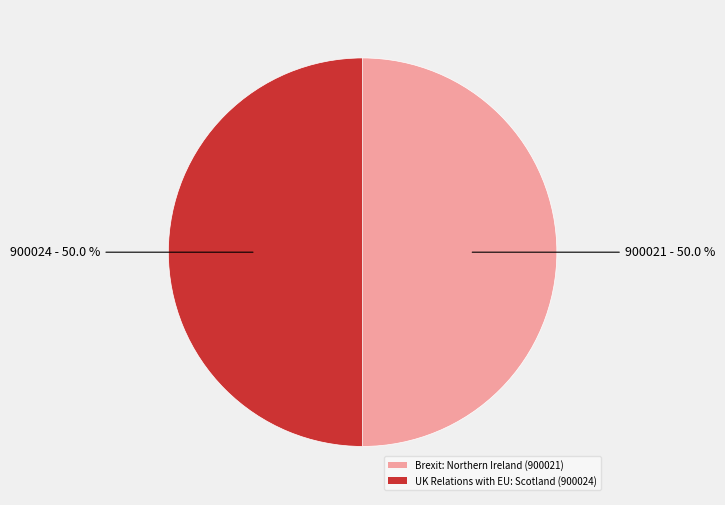

How much of the chart is everything except Brexit: Northern Ireland (900021)?

50.0%